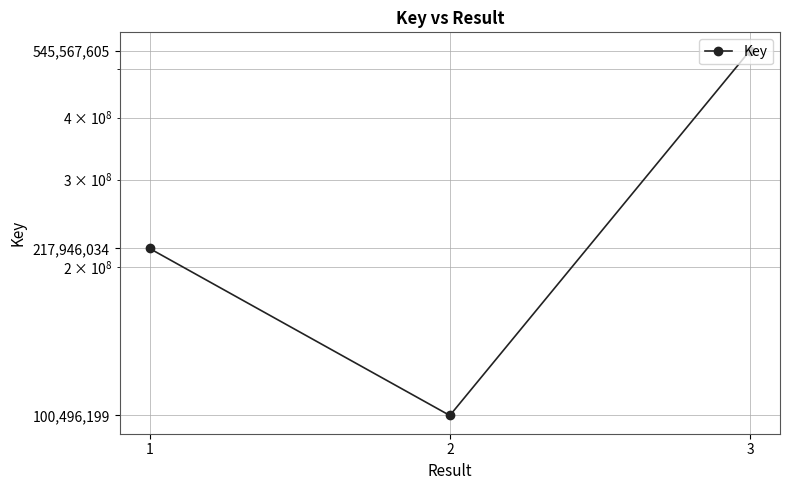

What is the value of the 3rd point from the left?

545567605